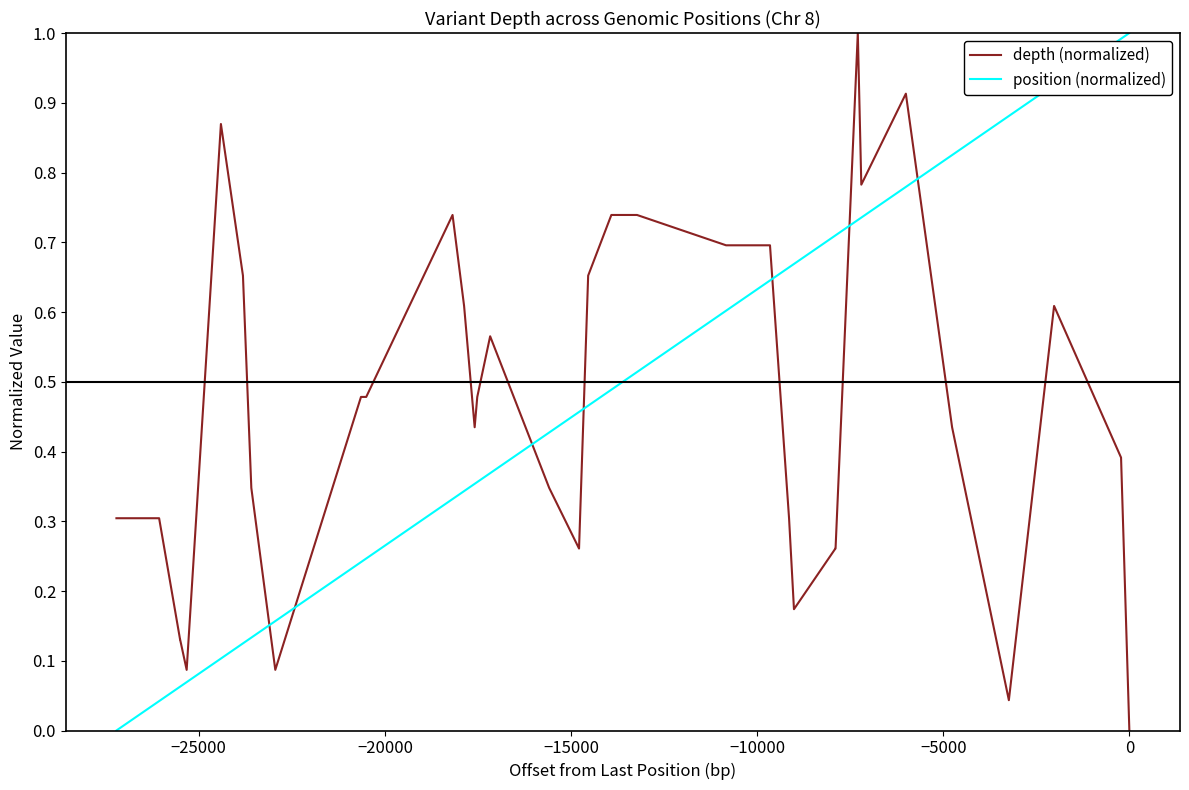

What is the greatest value displayed?

1.0